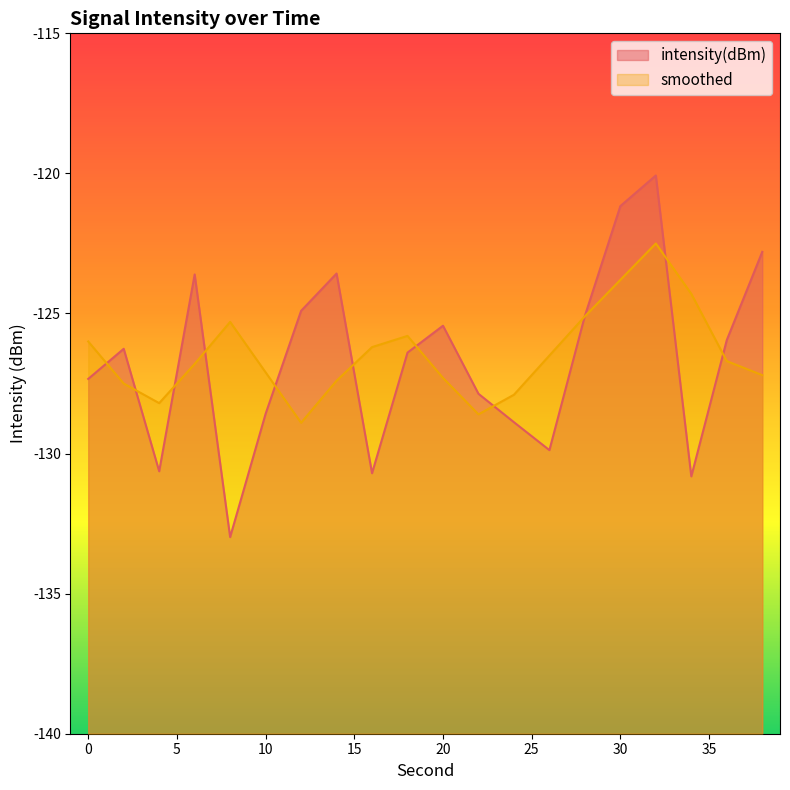

What is the greatest value displayed?

-120.1